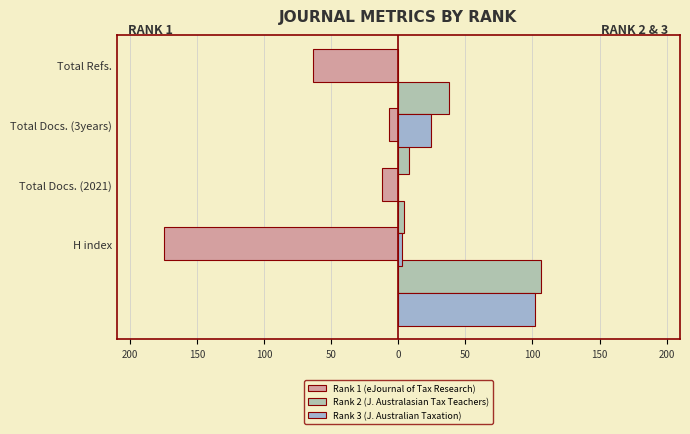

Rank the series at 250 from lowest to highest value.

Rank 1 (eJournal of Tax Research), Rank 3 (J. Australian Taxation), Rank 2 (J. Australasian Tax Teachers)